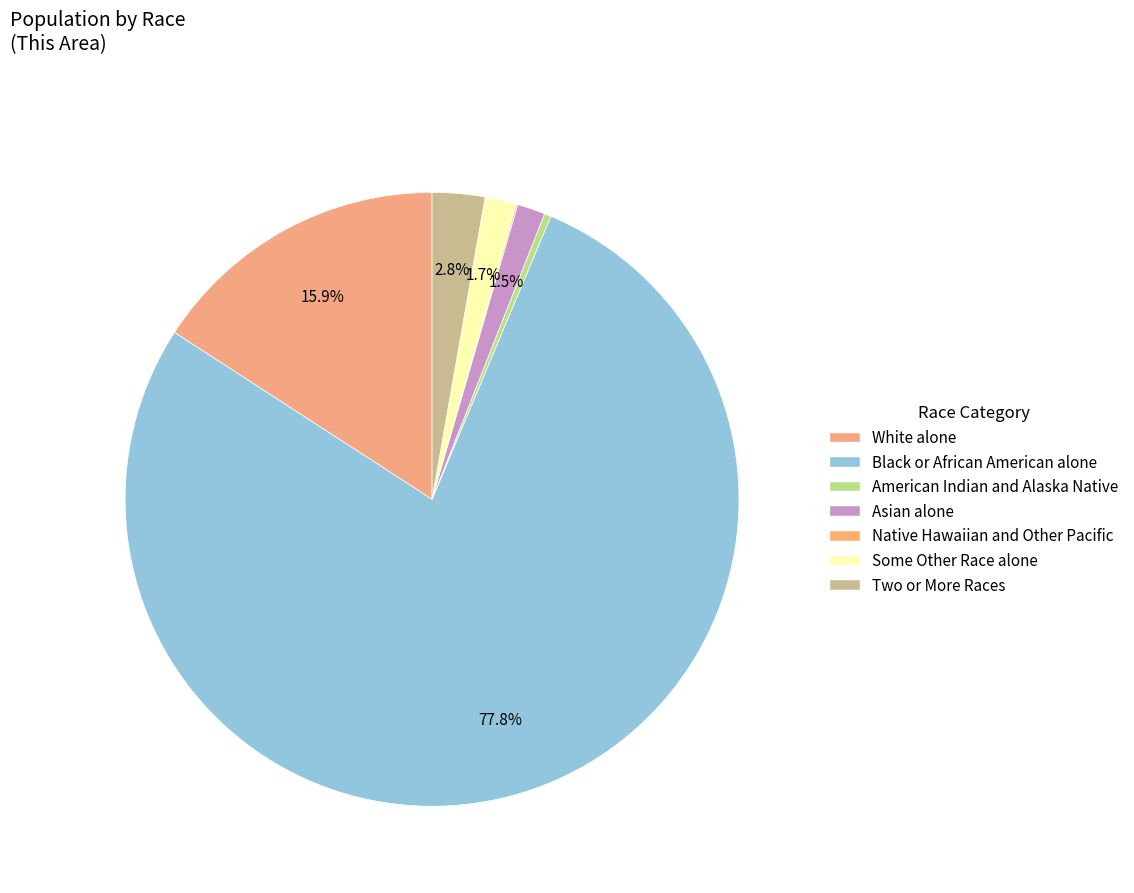

Which slice represents more than half of the pie?

Black or African American alone